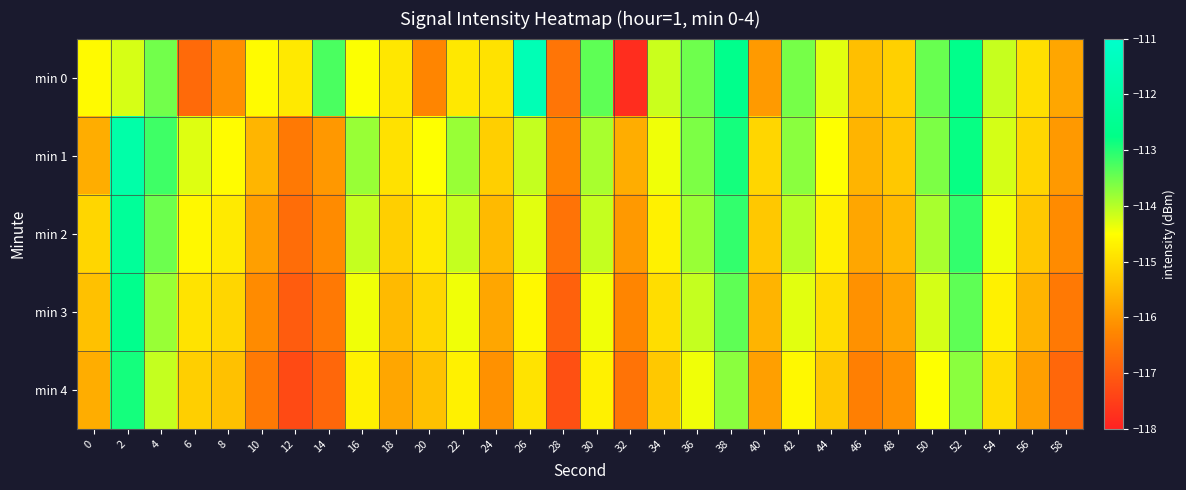

How many data points does each series have?

30